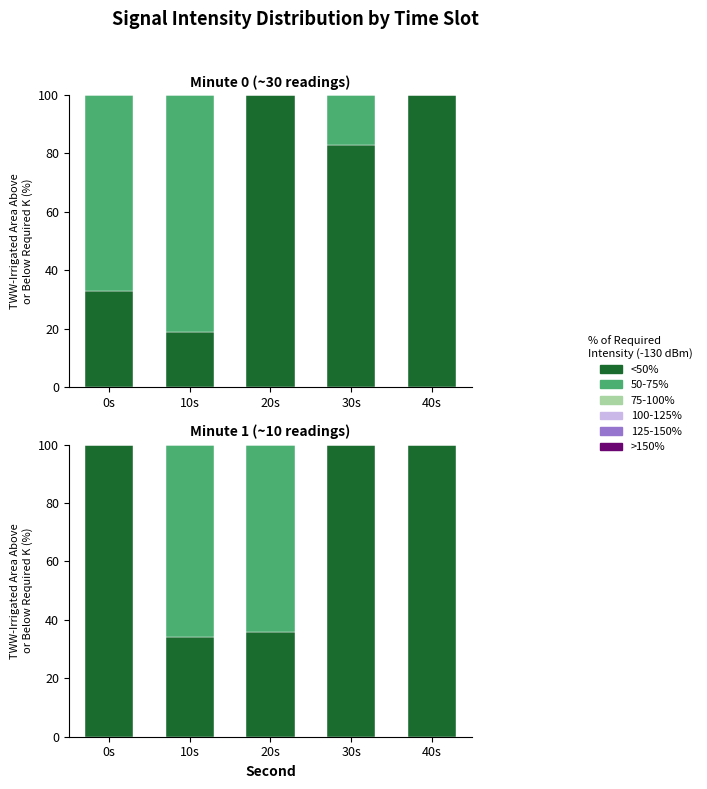

Are the bars horizontal?

No